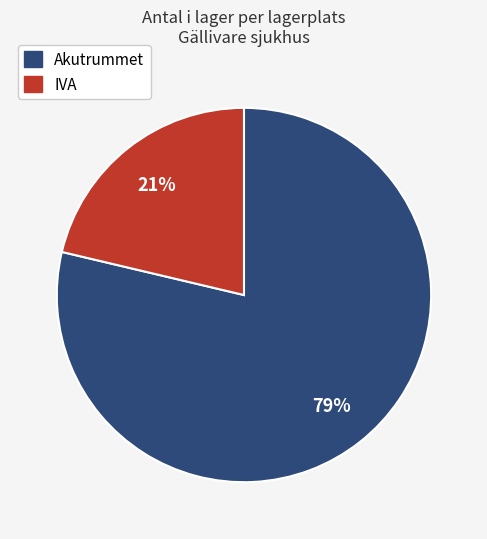

Rank the categories by value from lowest to highest.

IVA, Akutrummet